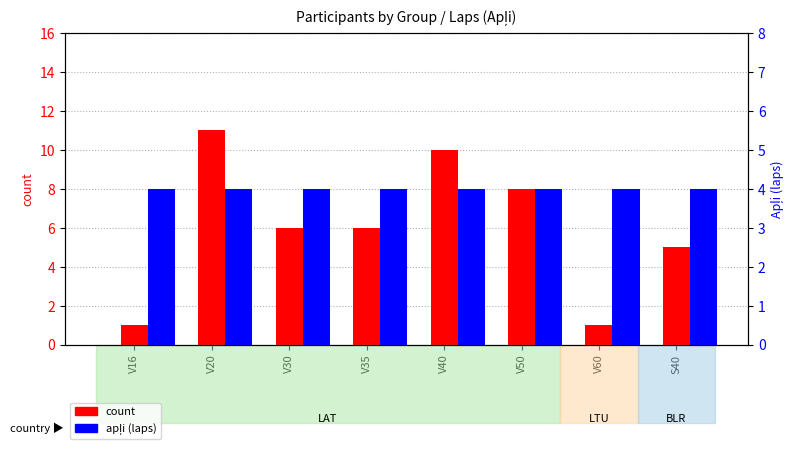

Reading left to right, what are all the values shown in this chart?

count: 1	11	6	6	10	8	1	5
avg apli (circles/laps): 4	4	4	4	4	4	4	4